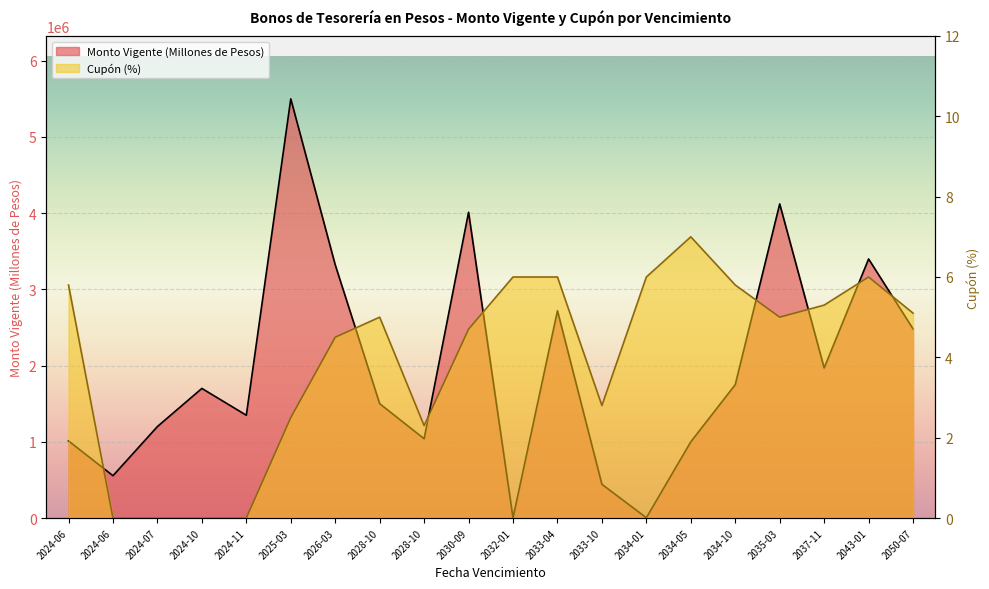

Which series has the largest total across all categories?

Pesos (Millones)